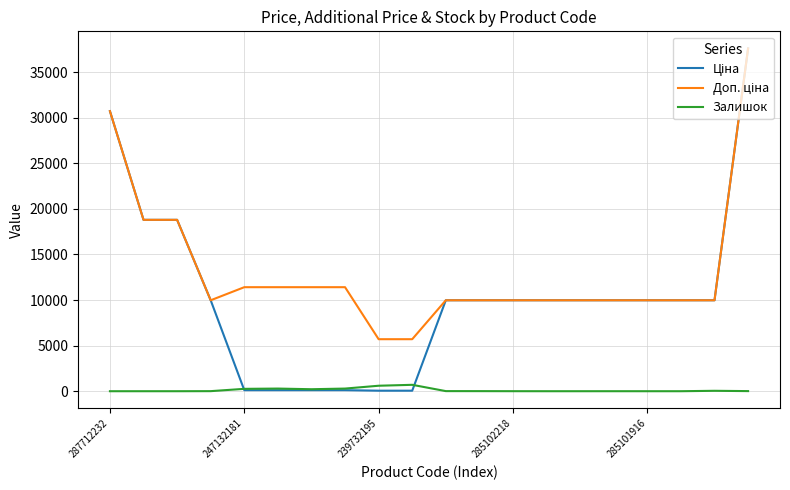

At which label does Залишок first exceed 9?

247132181